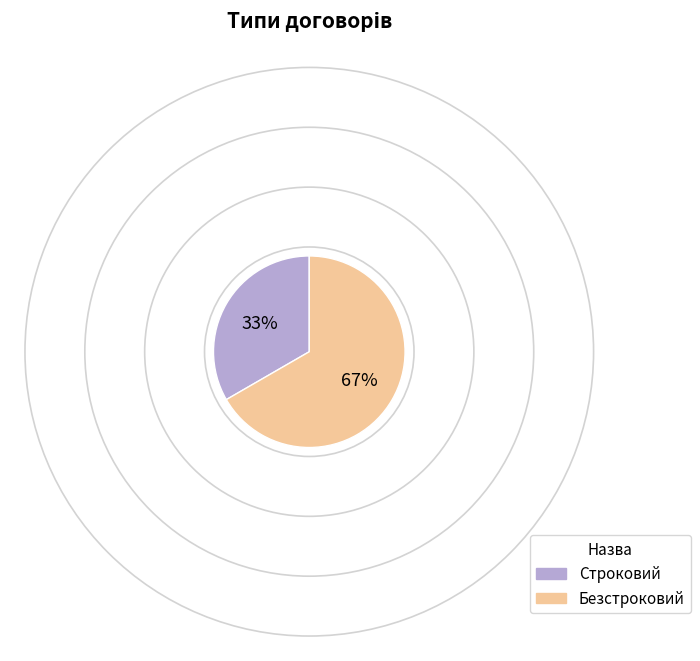

Count the number of slices in the pie.

2